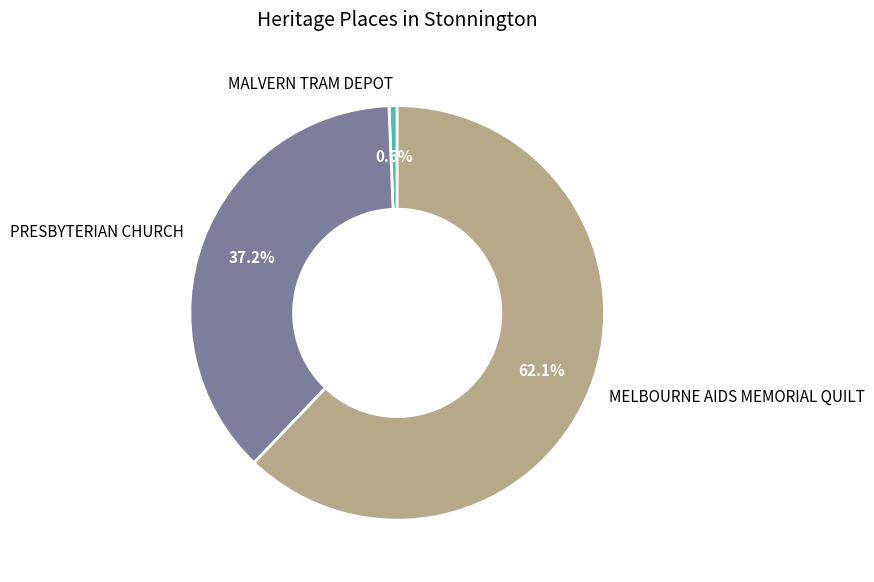

To the nearest percent, what portion does PRESBYTERIAN CHURCH represent?

37%